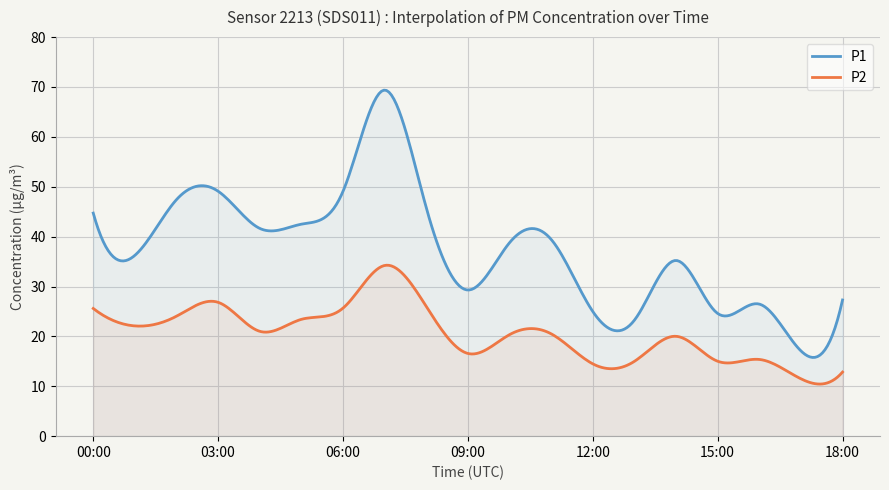

At how many categories does at least one series exceed 17?

19